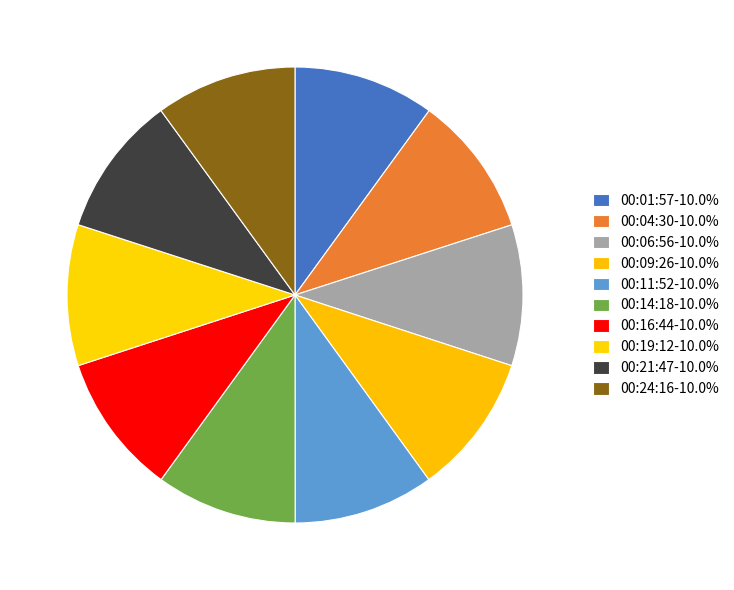

Count the number of slices in the pie.

10